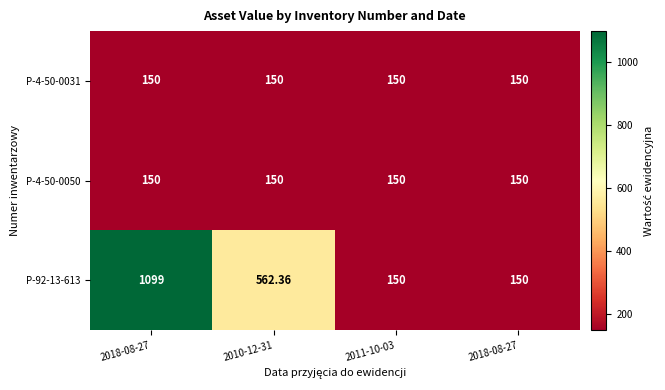

How many data points in P-92-13-613 are above 562?

2